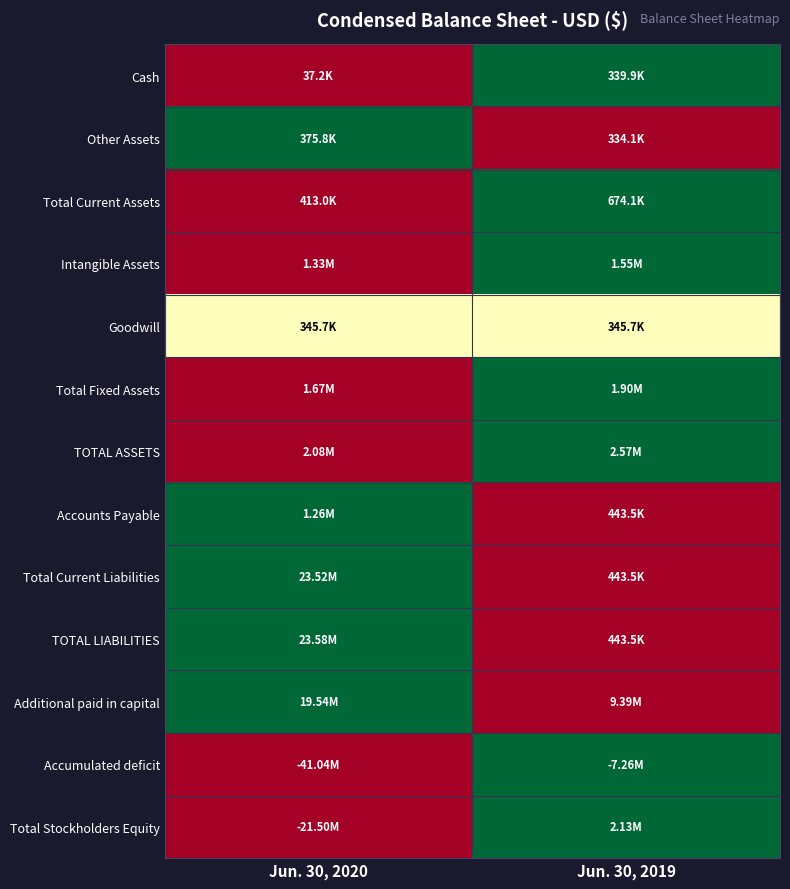

At how many categories does at least one series exceed 0?

2